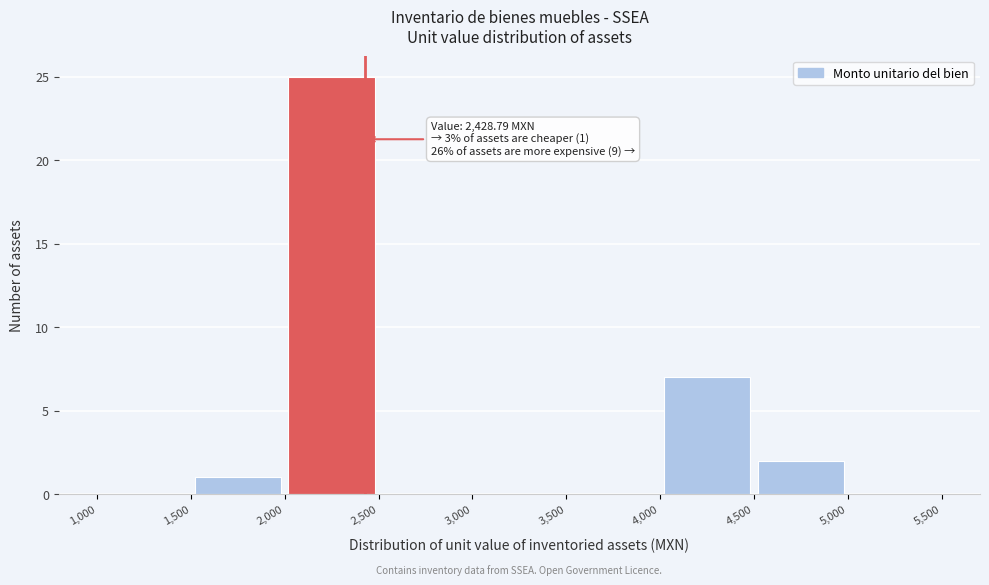

Over which range of the x-axis is the bar tallest?

2,000 to 2,500